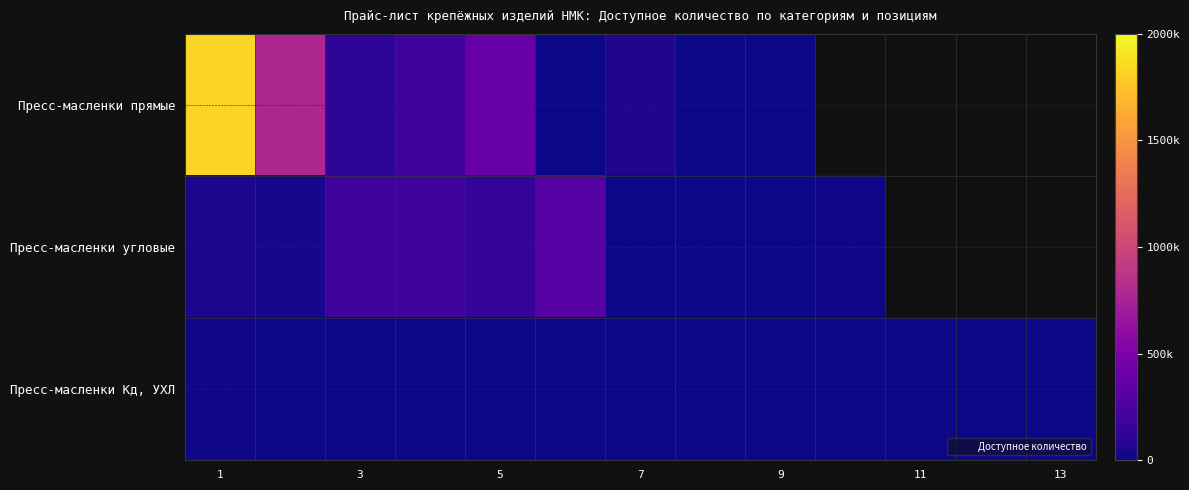

What is the difference between the second highest and minimum values in the Пресс-масленки Кд, УХЛ series?

3104.0